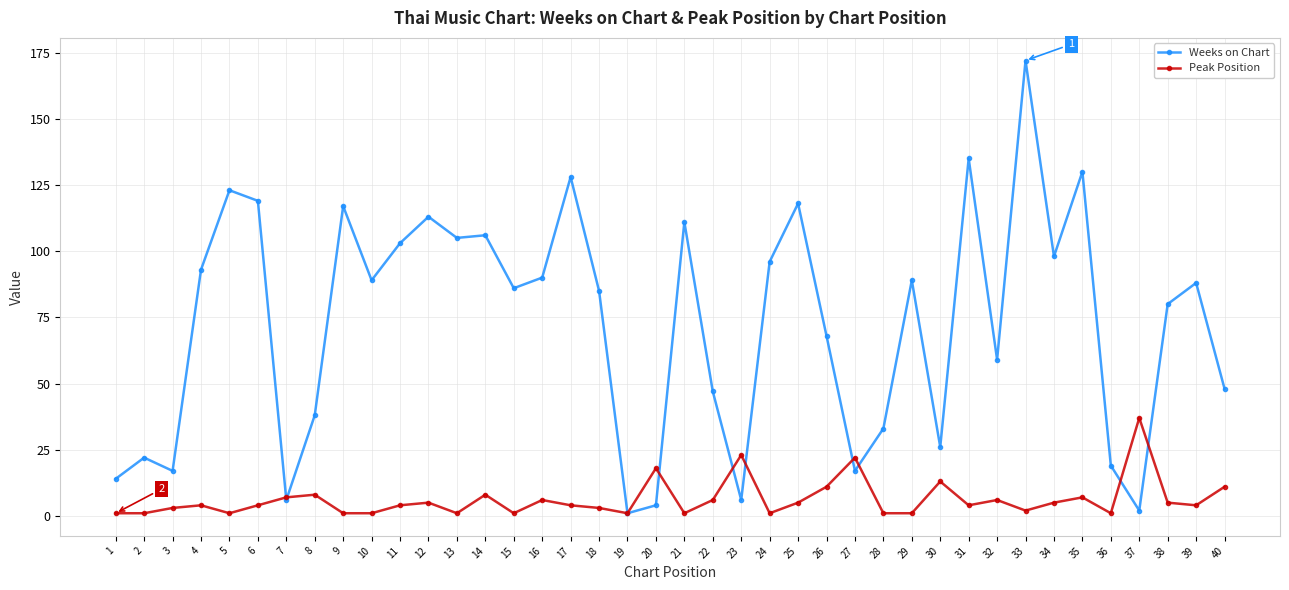

How many distinct data groups are displayed?

2